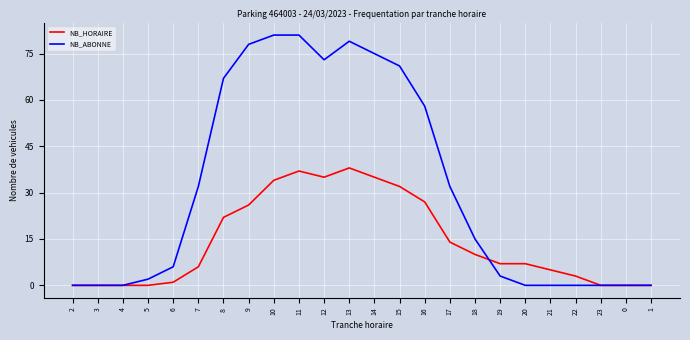

What is the sum of all NB_ABONNE values?

753